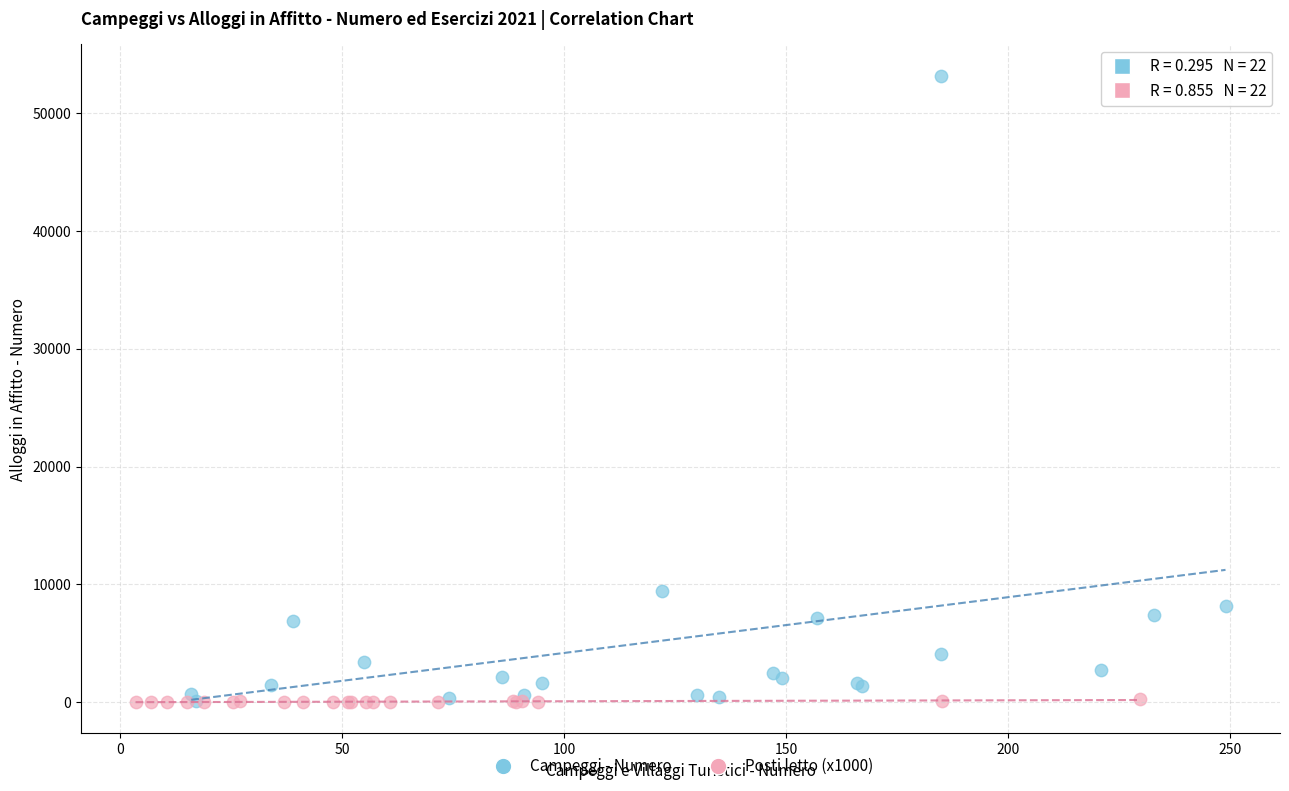

Which series contains the highest Y value?

Campeggi - Numero